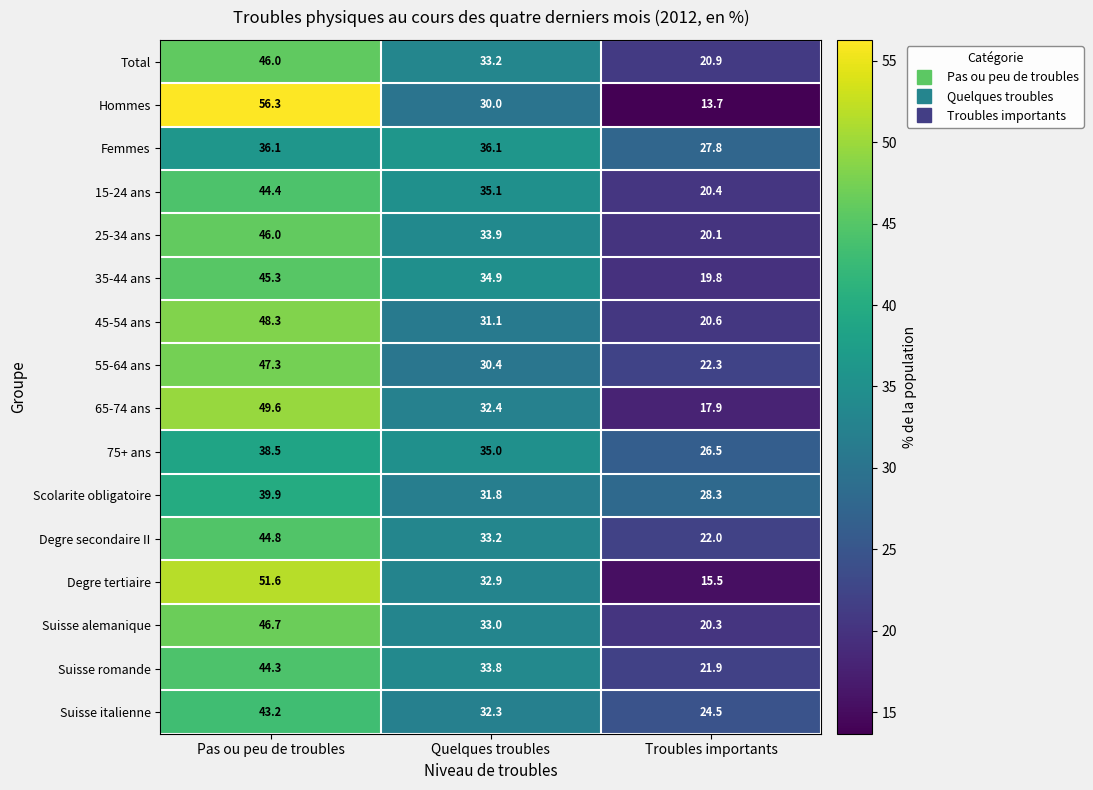

True or false: Degre secondaire II has a value of 10.7 at Troubles importants.

False